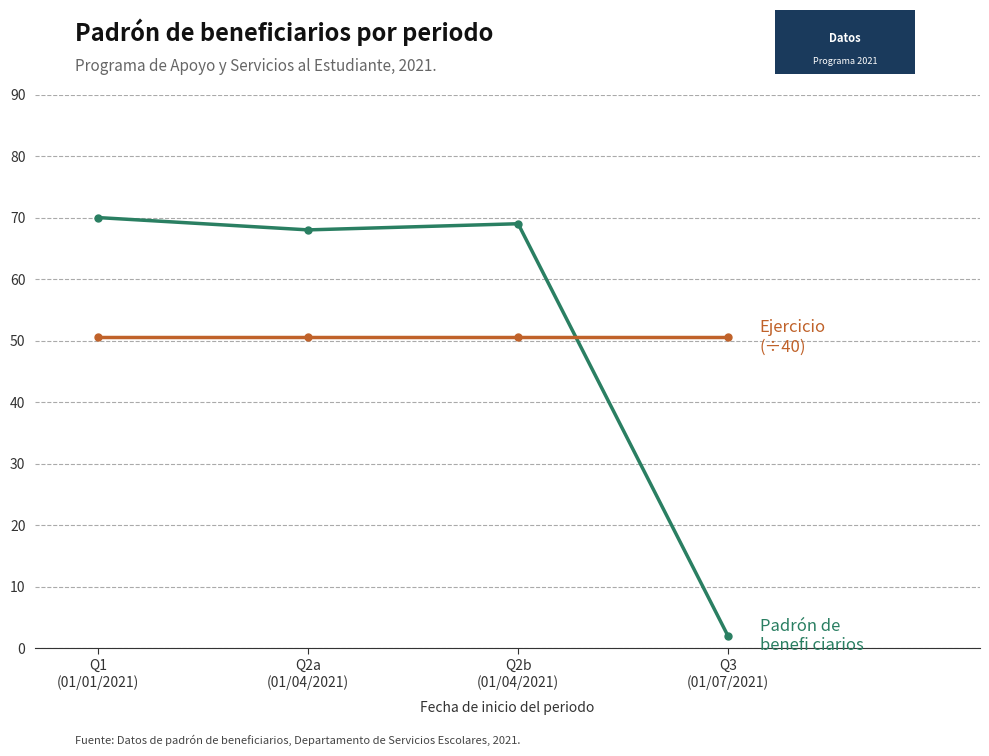

What is the maximum value shown in the chart?

70.0